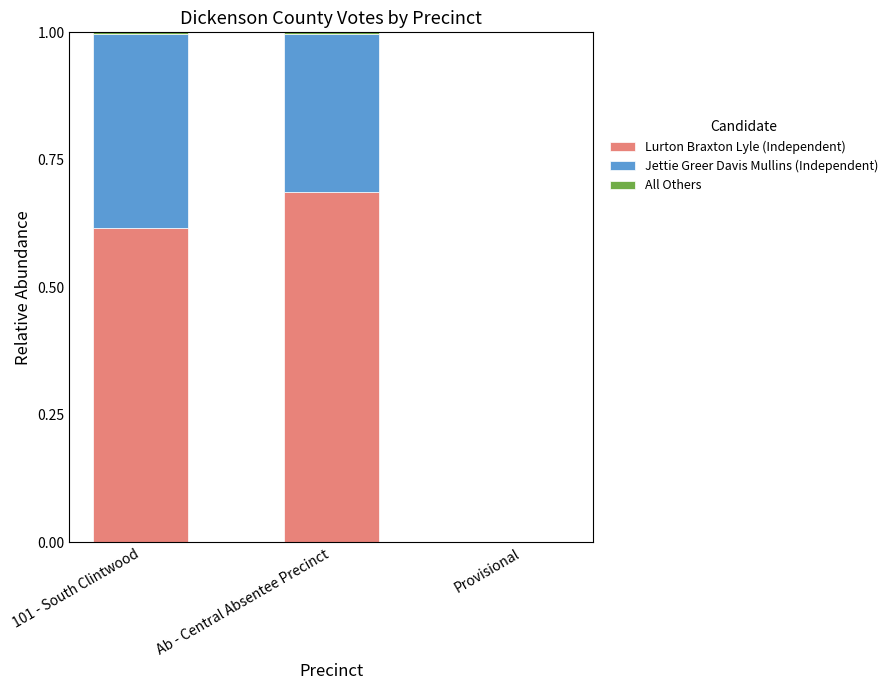

How many data points in Lurton Braxton Lyle (Independent) are above 0?

2